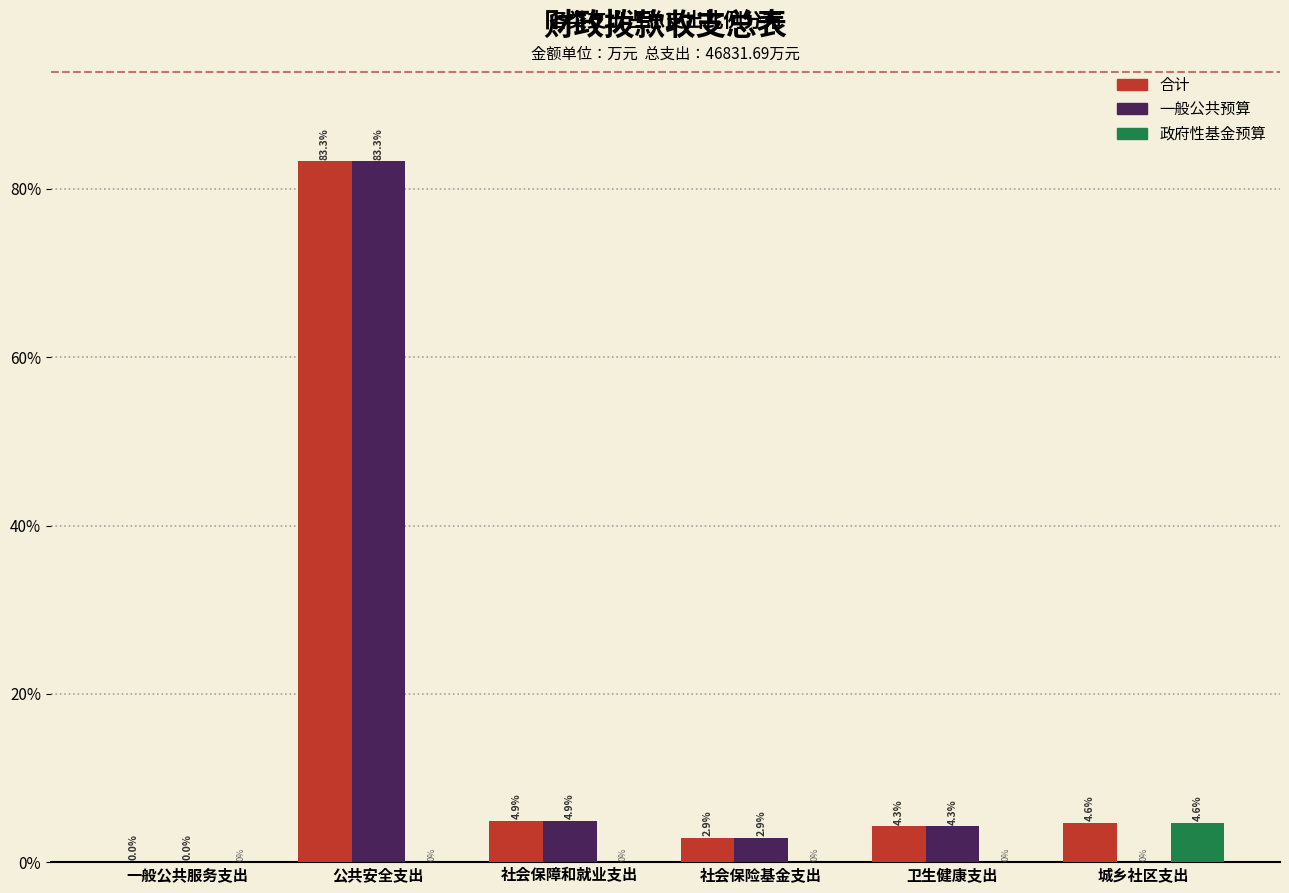

The 政府性基金预算 series shows 4.6 at 城乡社区支出. True or false?

True